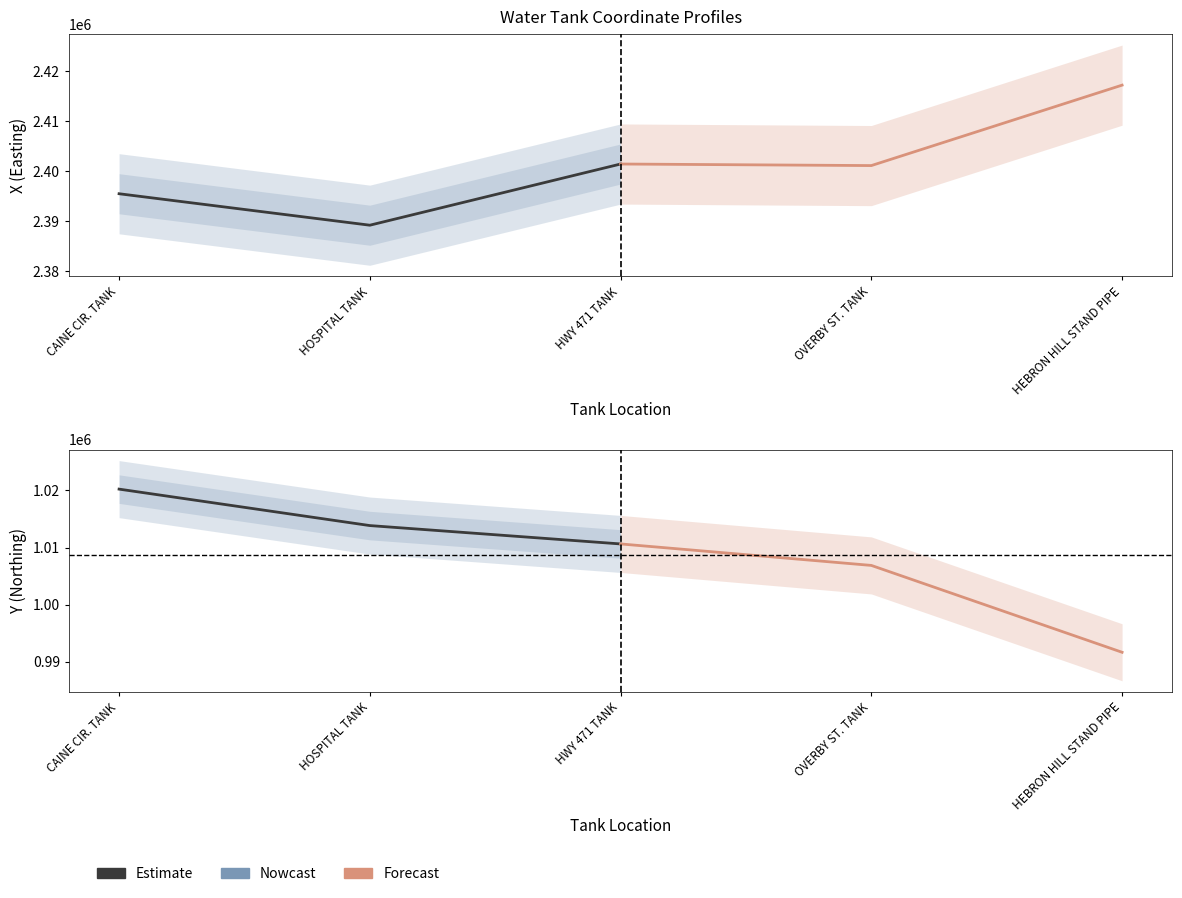

True or false: X (Easting) has a value of 2389204.0 at HOSPITAL TANK.

True